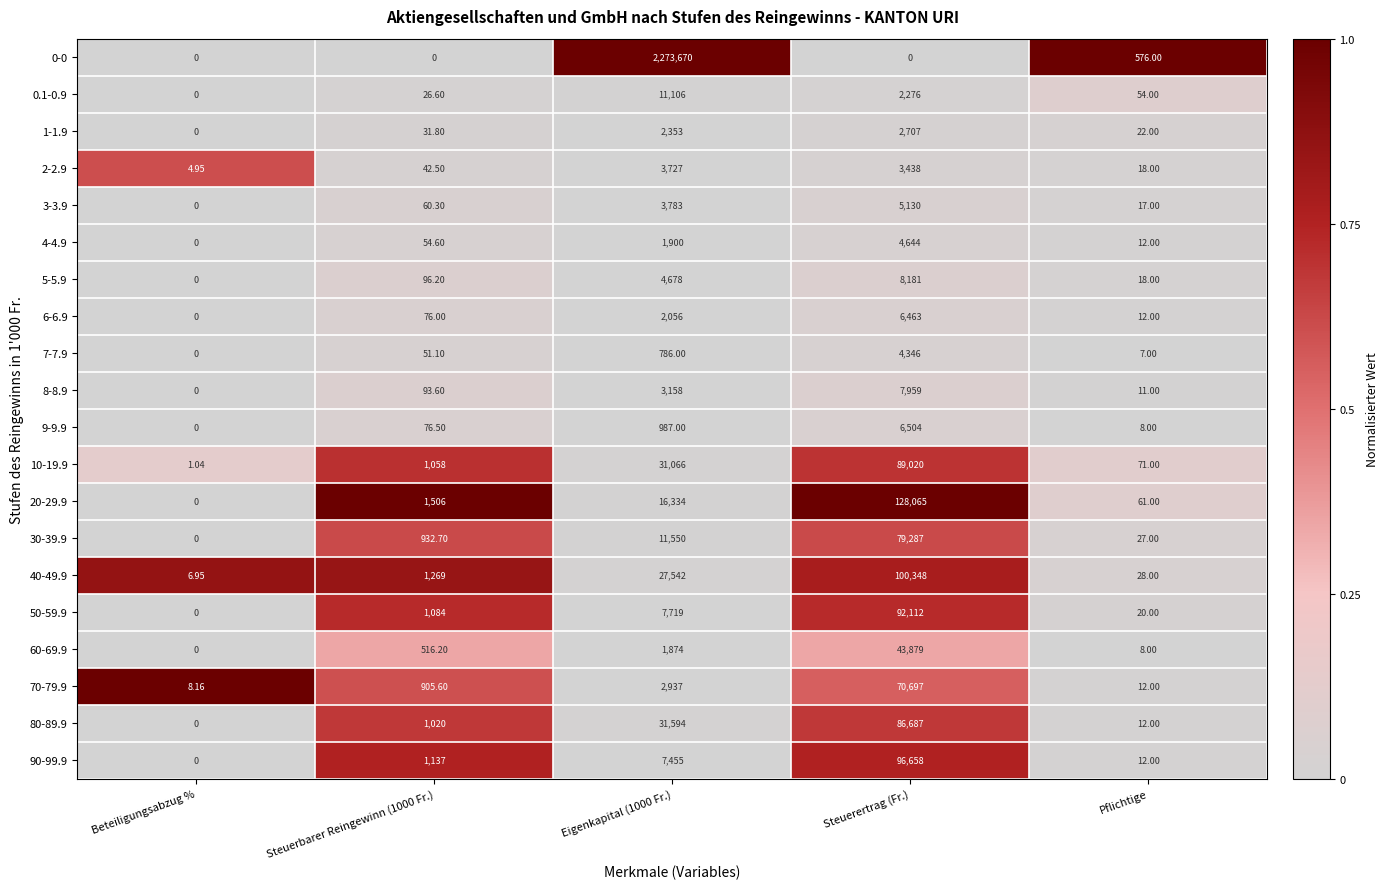

Count the number of categories in the chart.

5